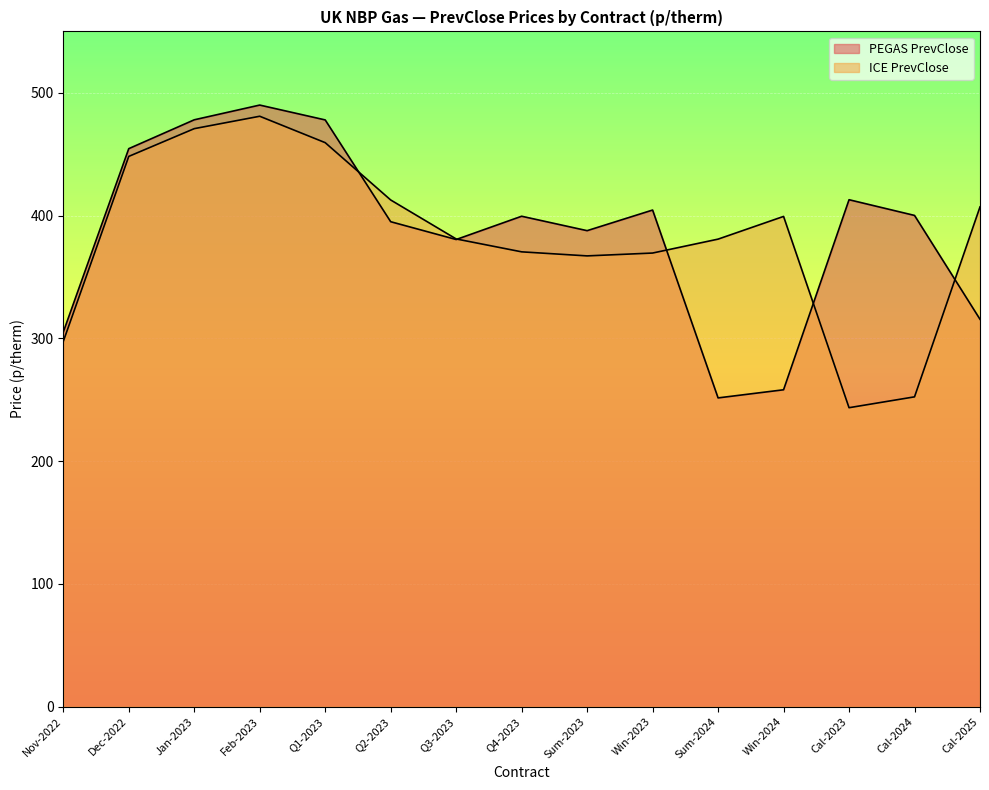

What is the spread (max minus min) of values at Q1-2023?

18.5